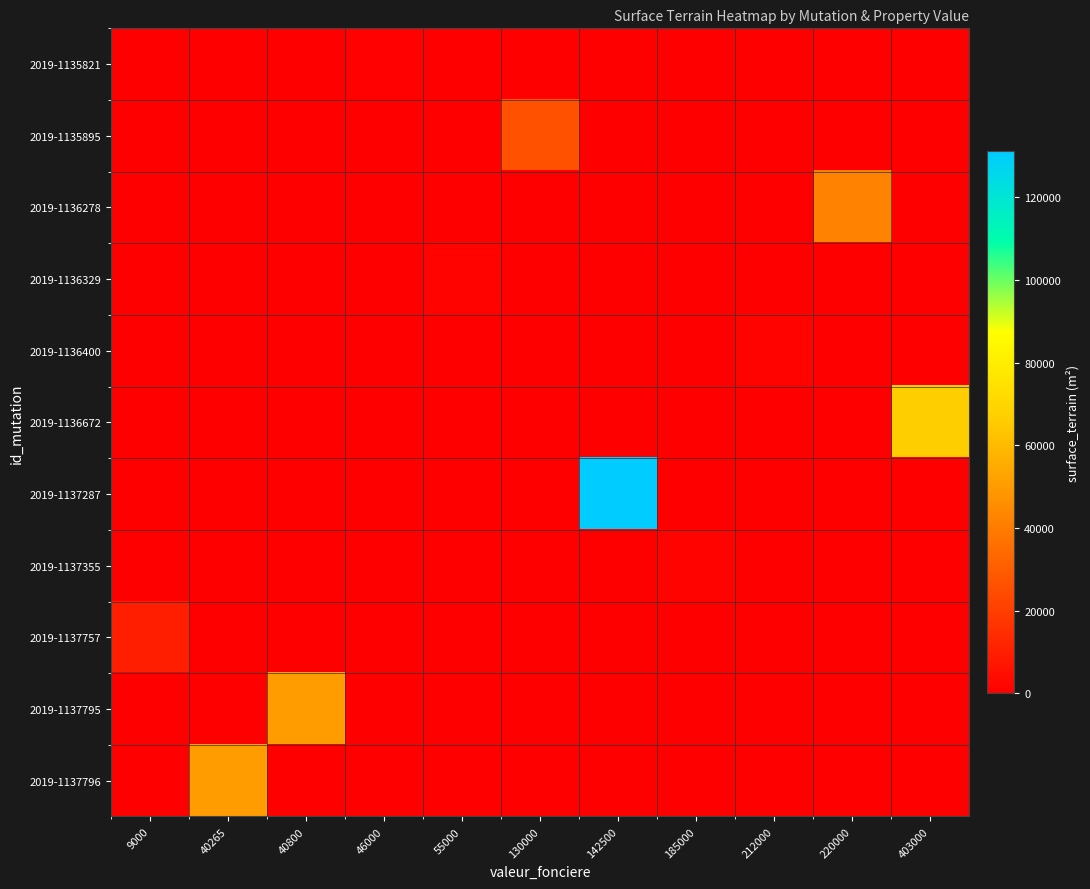

Reading left to right, extract all data points from this chart.

2019-1135821: 9000=0	40265=0	40800=0	46000=1000	55000=0	130000=0	142500=0	185000=0	212000=0	220000=0	403000=0
2019-1135895: 9000=0	40265=0	40800=0	46000=0	55000=0	130000=26323	142500=0	185000=0	212000=0	220000=0	403000=0
2019-1136278: 9000=0	40265=0	40800=0	46000=0	55000=0	130000=0	142500=0	185000=0	212000=0	220000=42075	403000=0
2019-1136329: 9000=0	40265=0	40800=0	46000=0	55000=1364	130000=0	142500=0	185000=0	212000=0	220000=0	403000=0
2019-1136400: 9000=0	40265=0	40800=0	46000=0	55000=0	130000=0	142500=0	185000=0	212000=1063	220000=0	403000=0
2019-1136672: 9000=0	40265=0	40800=0	46000=0	55000=0	130000=0	142500=0	185000=0	212000=0	220000=0	403000=66659
2019-1137287: 9000=0	40265=0	40800=0	46000=0	55000=0	130000=0	142500=131085	185000=0	212000=0	220000=0	403000=0
2019-1137355: 9000=0	40265=0	40800=0	46000=0	55000=0	130000=0	142500=0	185000=1139	212000=0	220000=0	403000=0
2019-1137757: 9000=10342	40265=0	40800=0	46000=0	55000=0	130000=0	142500=0	185000=0	212000=0	220000=0	403000=0
2019-1137795: 9000=0	40265=0	40800=50342	46000=0	55000=0	130000=0	142500=0	185000=0	212000=0	220000=0	403000=0
2019-1137796: 9000=0	40265=50329	40800=0	46000=0	55000=0	130000=0	142500=0	185000=0	212000=0	220000=0	403000=0